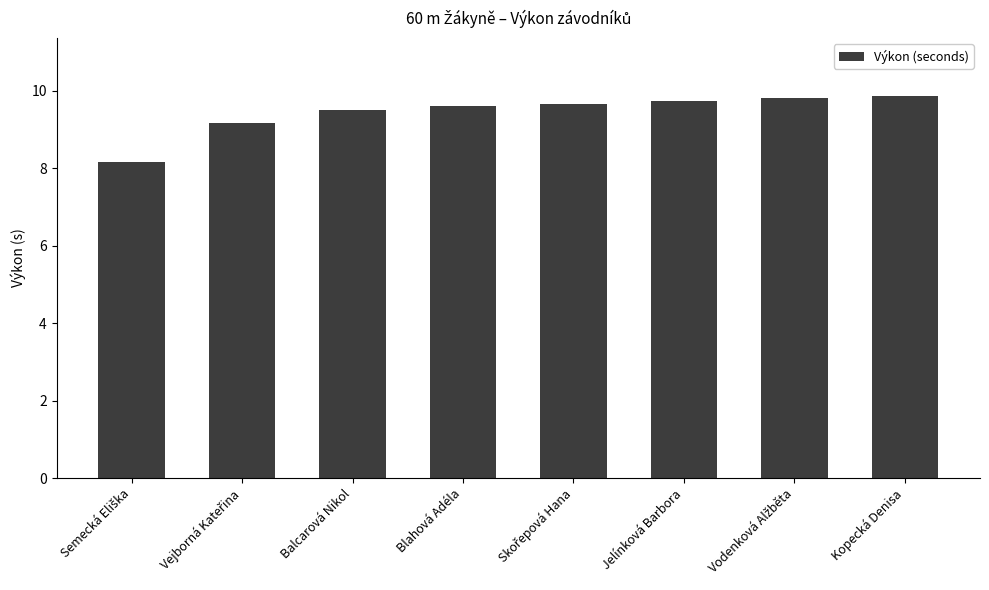

How many data points are less than 9?

1